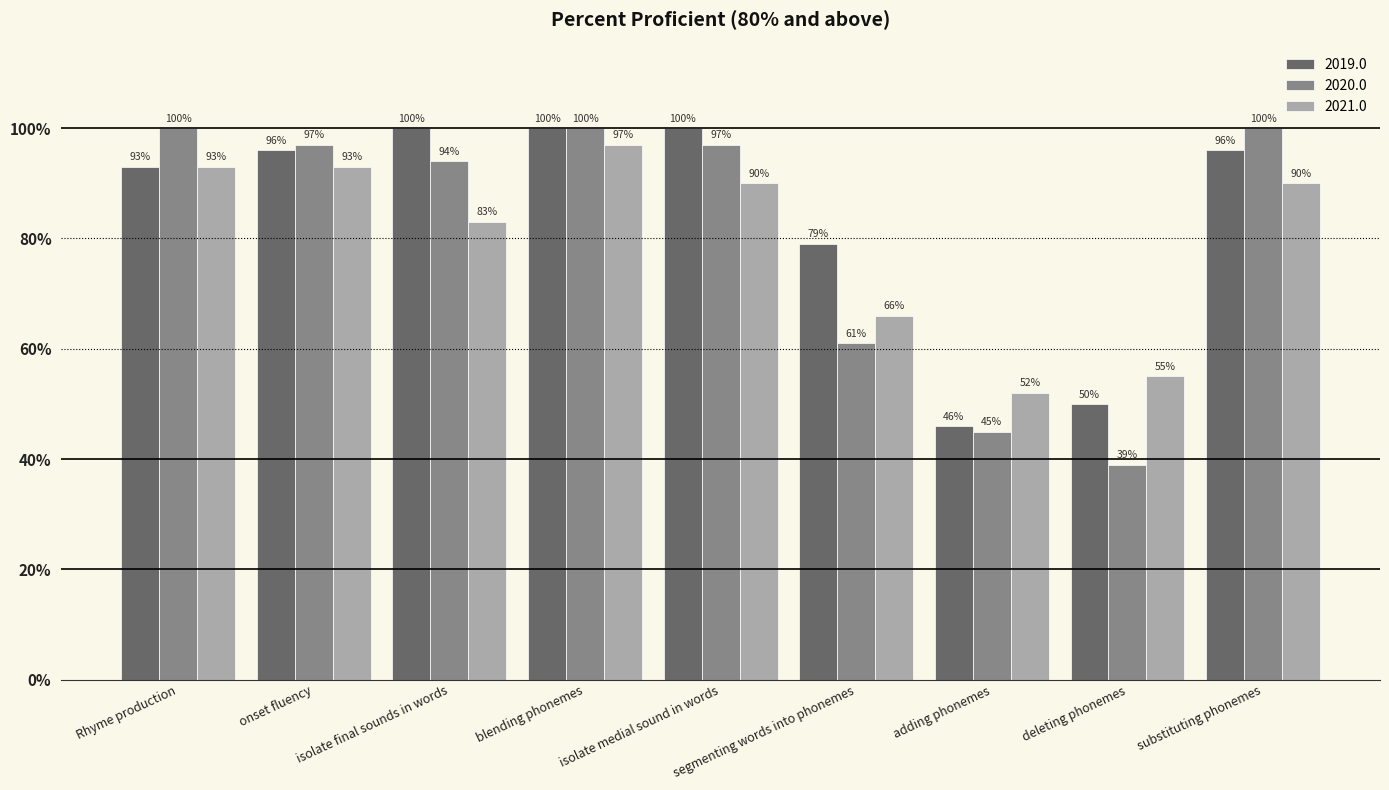

True or false: 2019.0 has a value of 47 at segmenting words into phonemes.

False